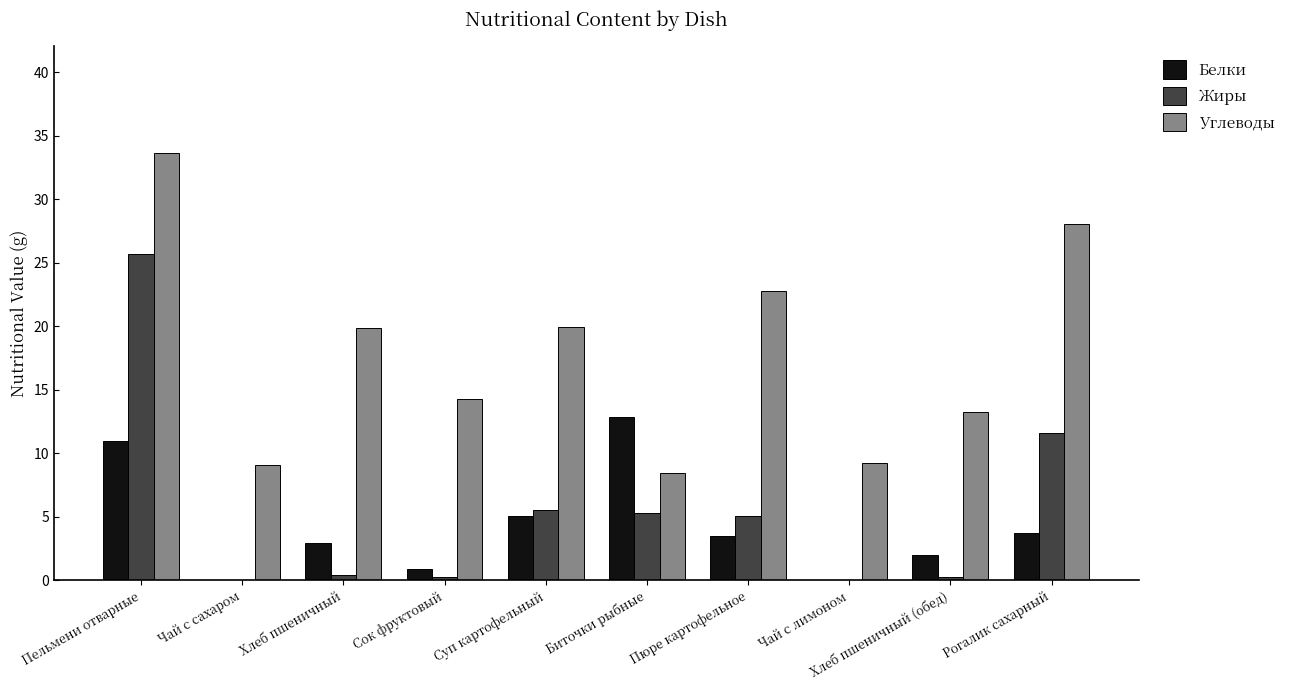

At which category does the chart reach its peak across all series?

Пельмени отварные